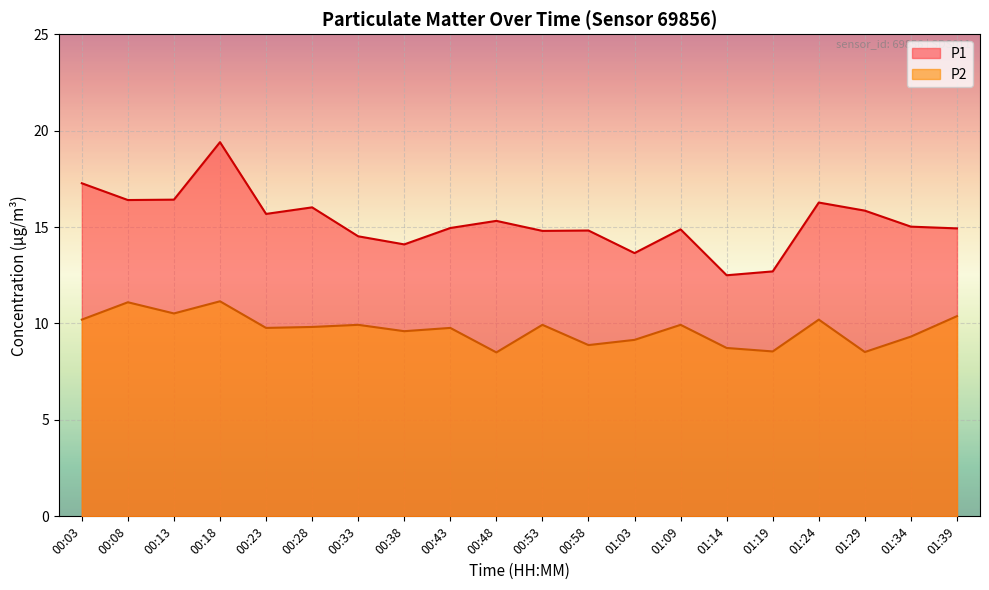

What is the difference between the maximum and second lowest values in the P2 series?

2.6